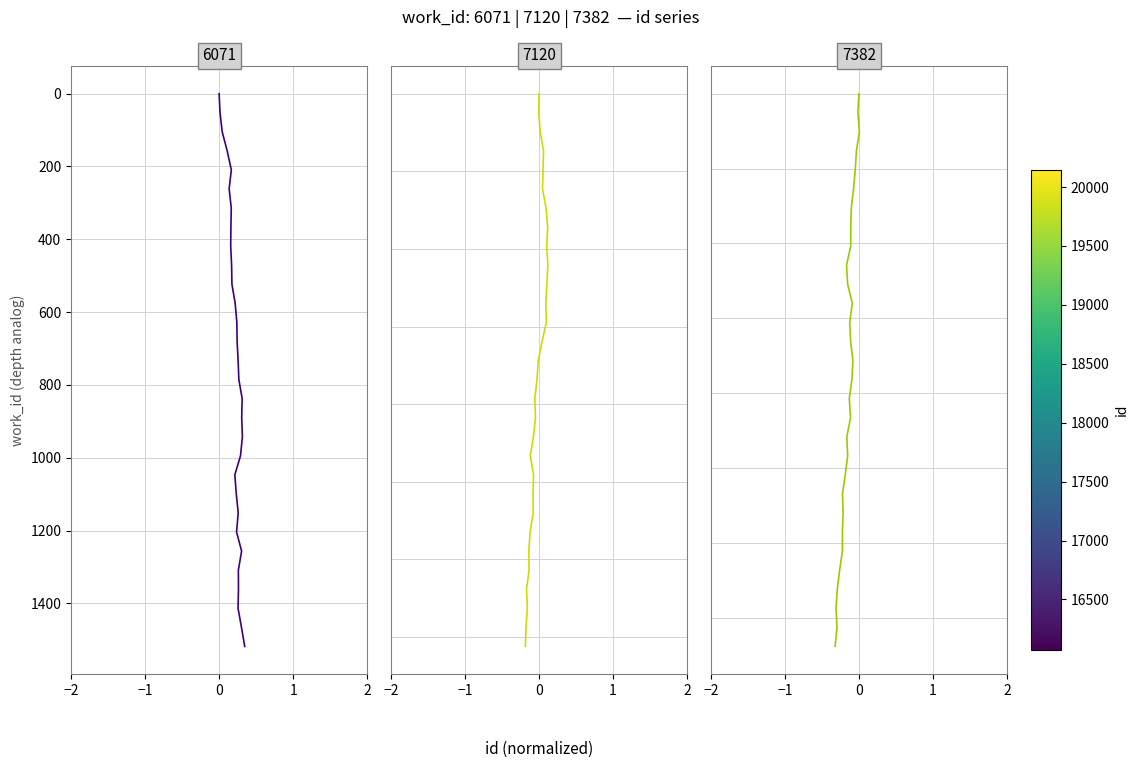

What are all the series names shown in the legend?

id=16071, id=19298, id=20145